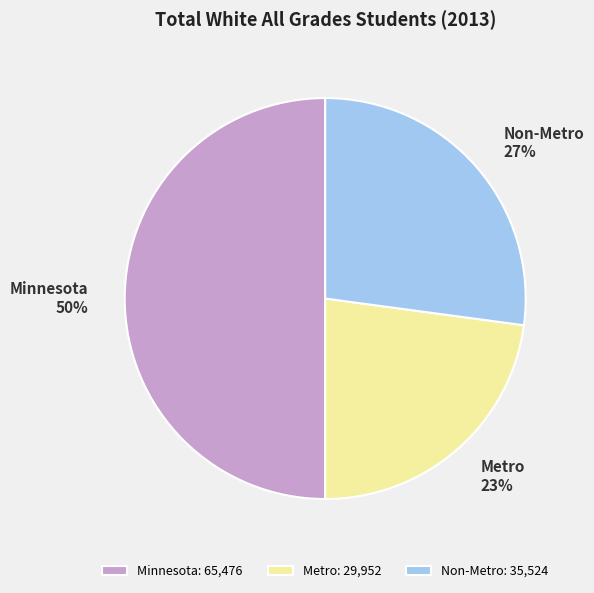

Does Metro account for over 50% of the chart?

No